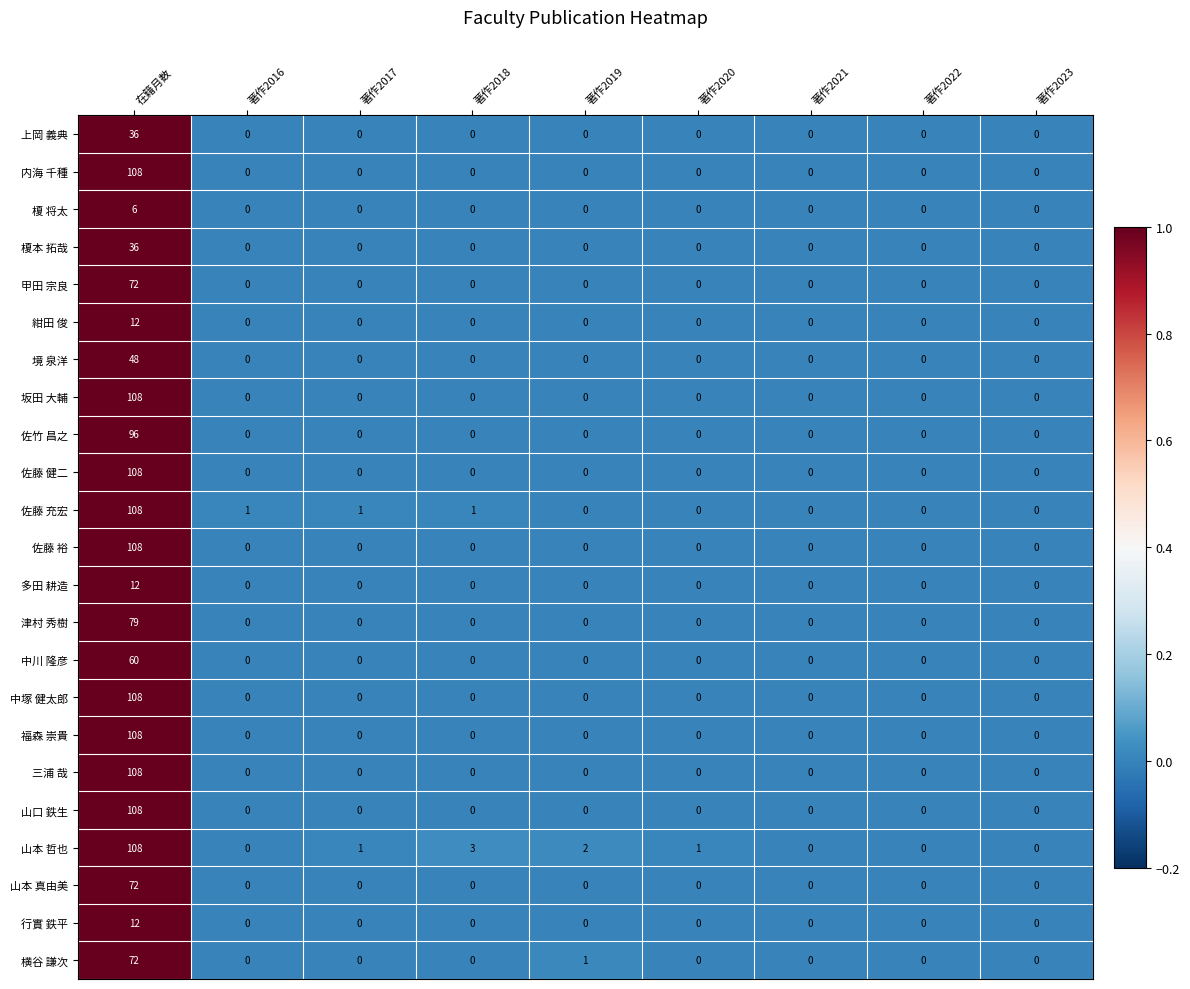

Is it true that 内海 千種 equals 0 at 著作2023?

True